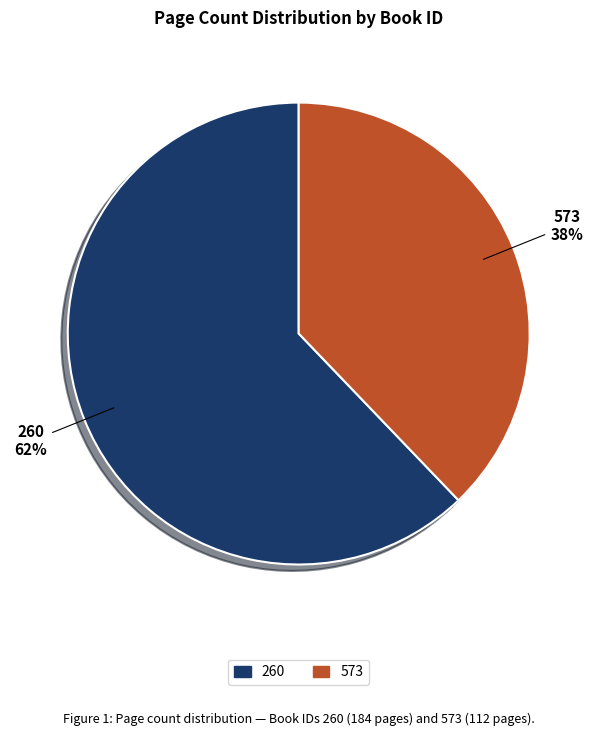

To the nearest percent, what portion does 260 represent?

62%